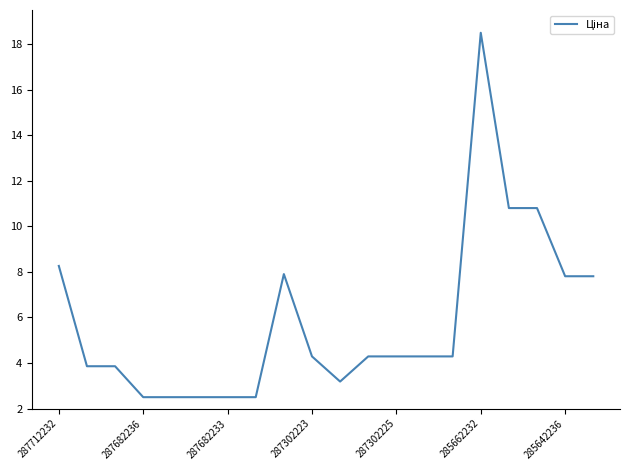

What is the maximum value shown in the chart?

18.5